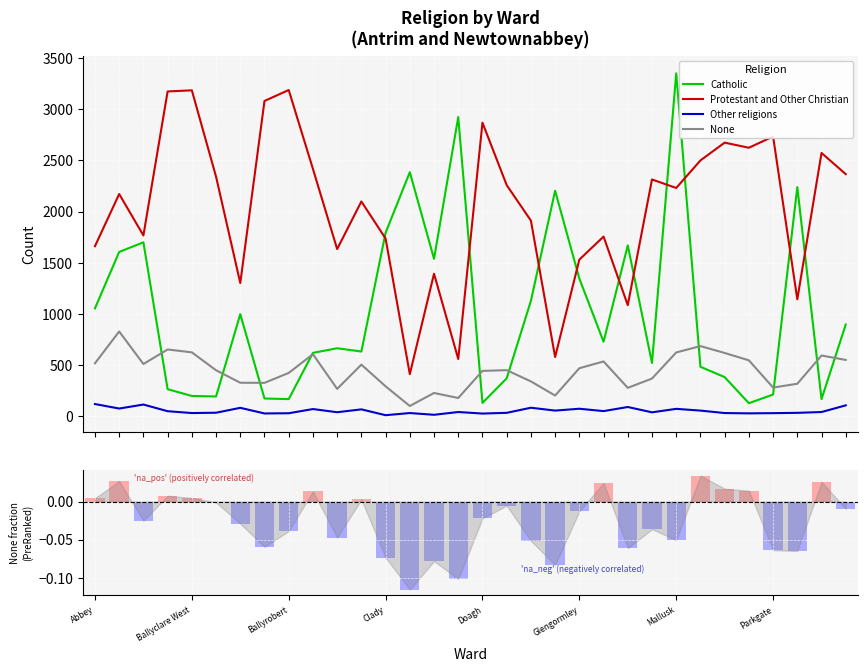

Where is Other religions nearest to the value 65?

11